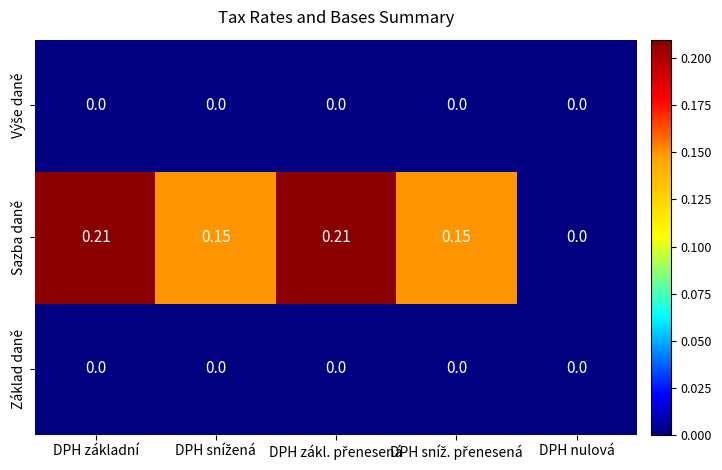

Which series has the largest range (max minus min)?

Sazba daně